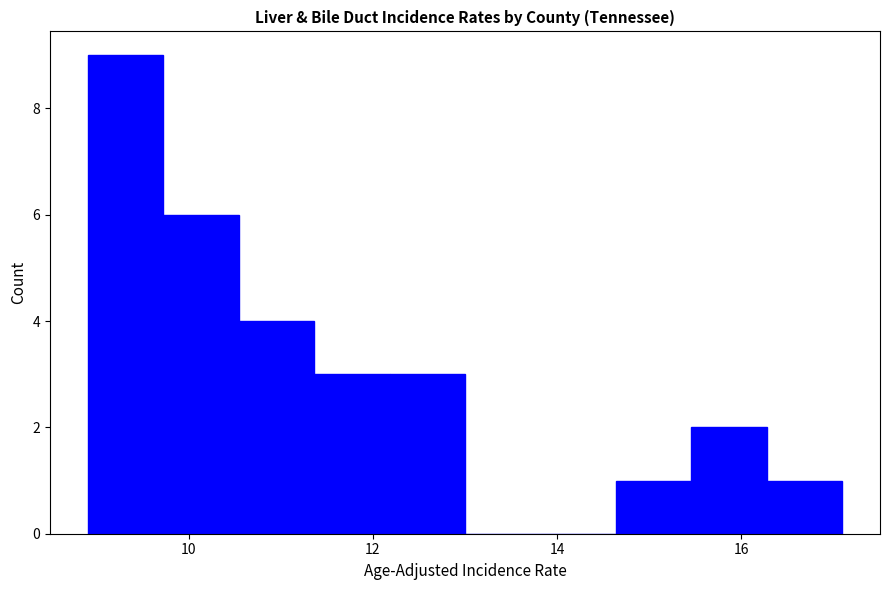

How tall is the bar that spans 8.90 to 9.72 on the x-axis? Neither the bar edges nor the heights are printed on the chart, so give them approximately, as read against the axes.

9